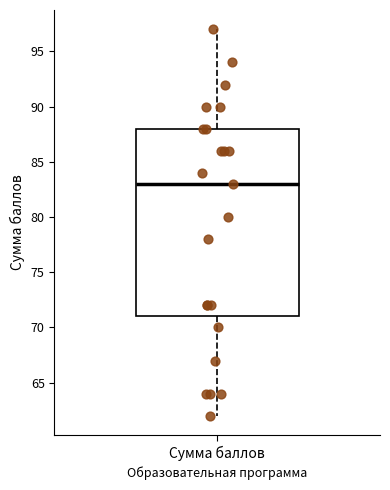

Read this box plot against the y-axis: the position of the median line, the range covered by the box, and the ends of both whiskers. The values are not printed on the chart, so give them approximately, as read against the axis.

median 83, box 71 to 88, whiskers 62 to 97